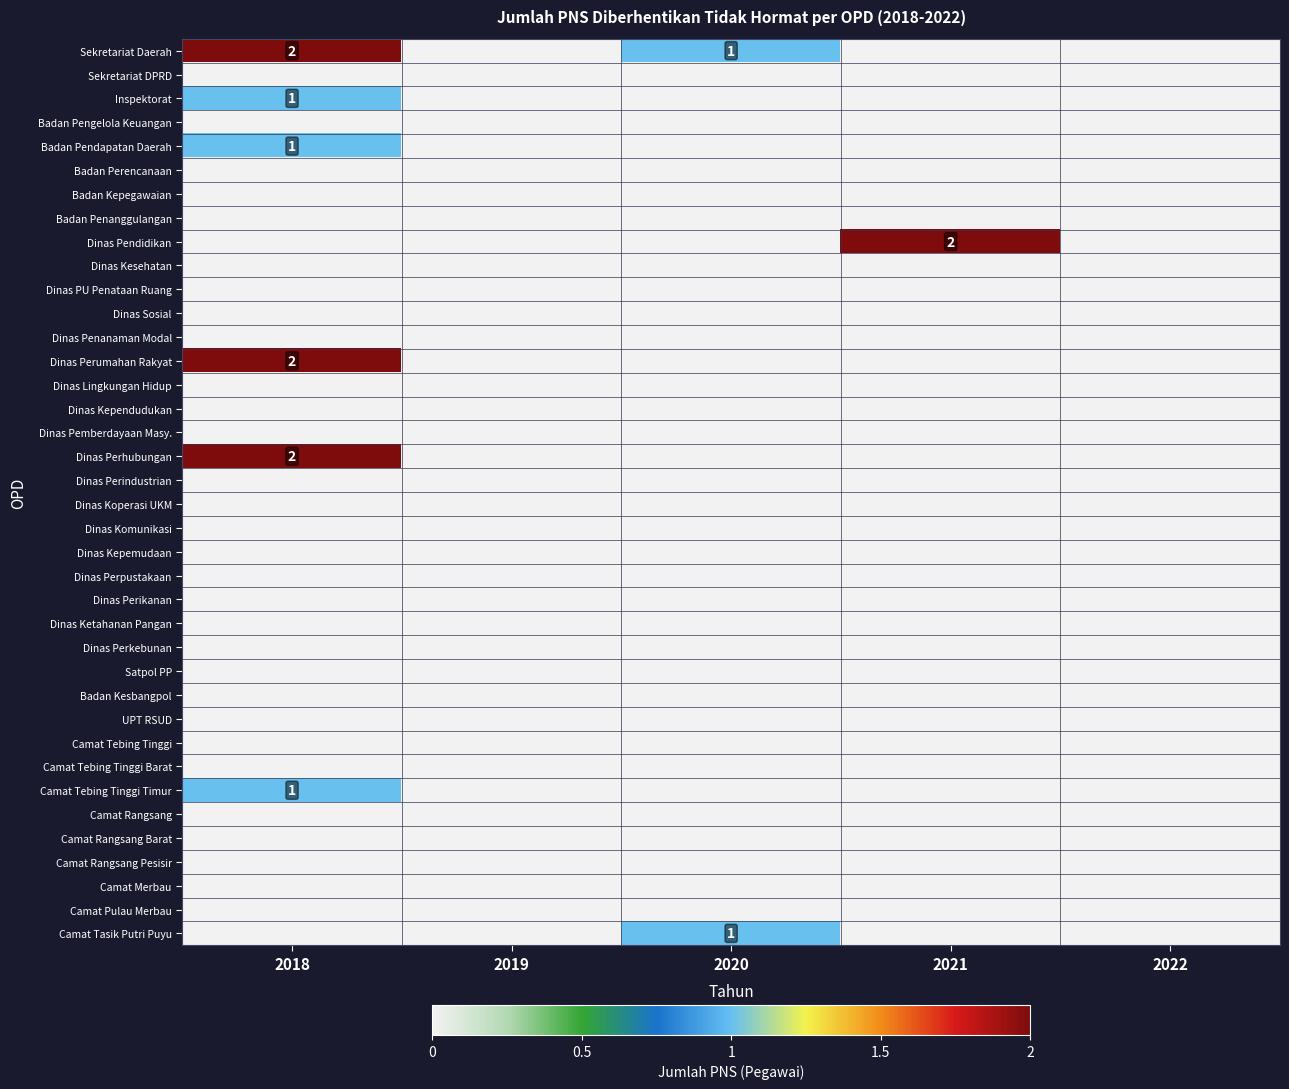

Is it true that Camat Tebing Tinggi Timur equals 1 at 2018?

True